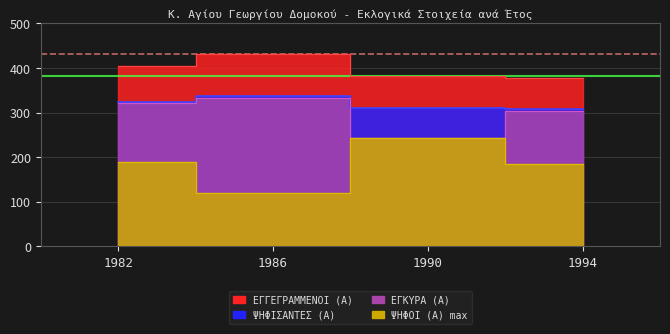

At how many categories does at least one series exceed 243?

4